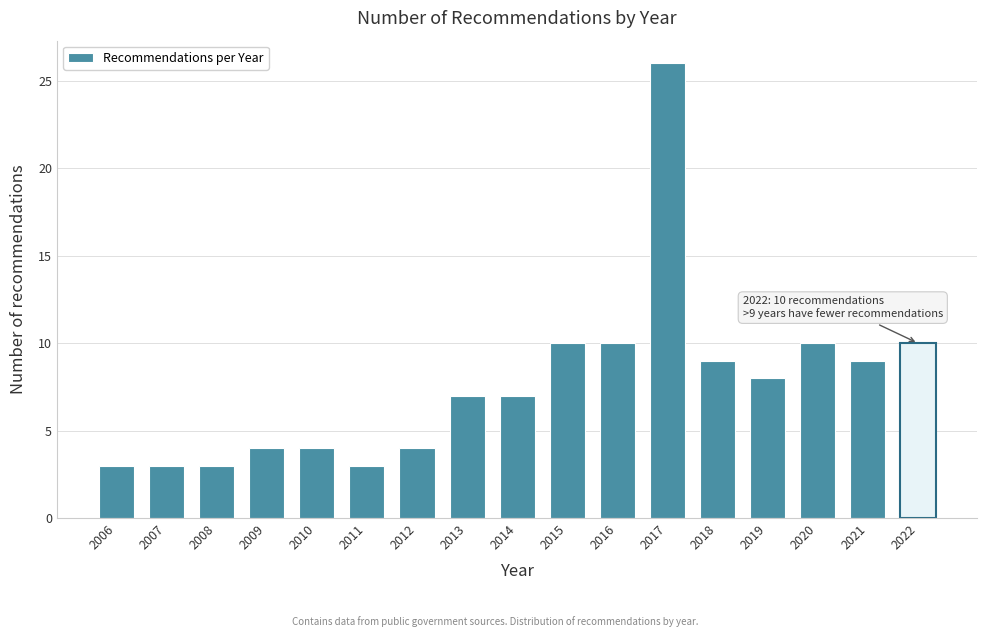

Reading right to left, transcribe all the data shown in this chart.

10	9	10	8	9	26	10	10	7	7	4	3	4	4	3	3	3